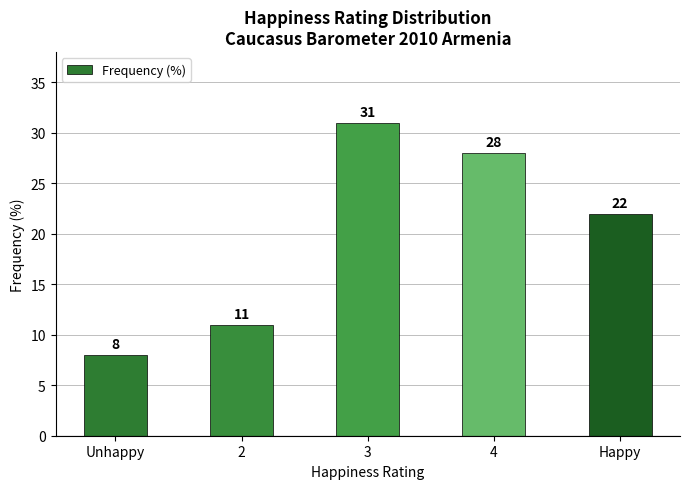

What is the label of the 5th bar from the left?

Happy